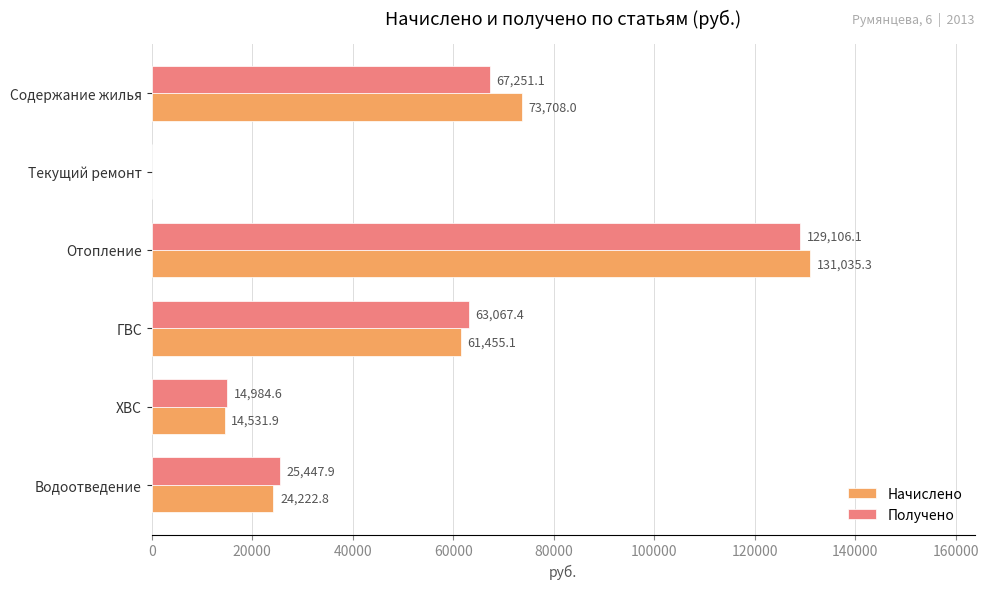

What is the maximum value for Начислено?

131035.3